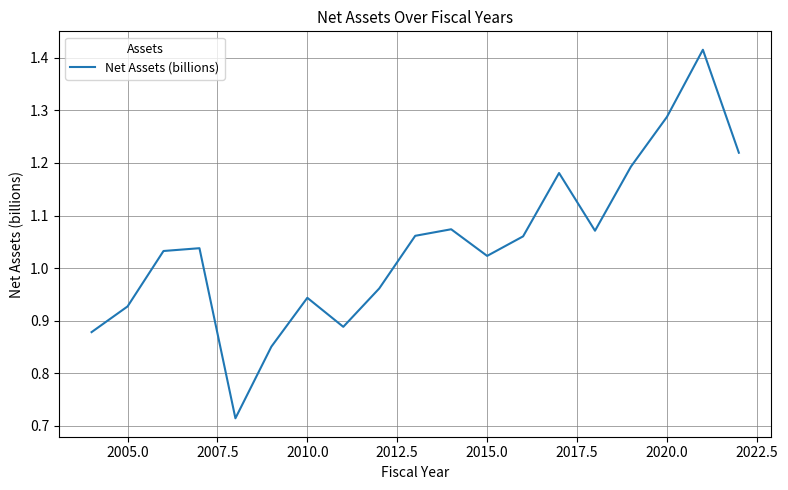

What is the minimum value shown in the chart?

0.7